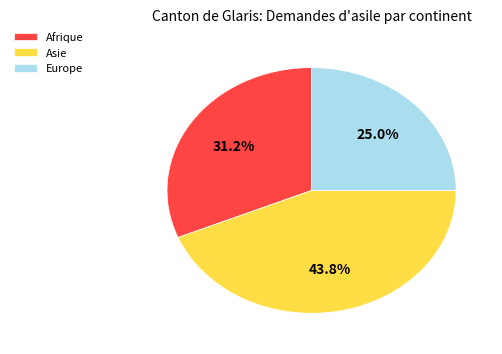

To the nearest percent, what is the average slice percentage?

33%